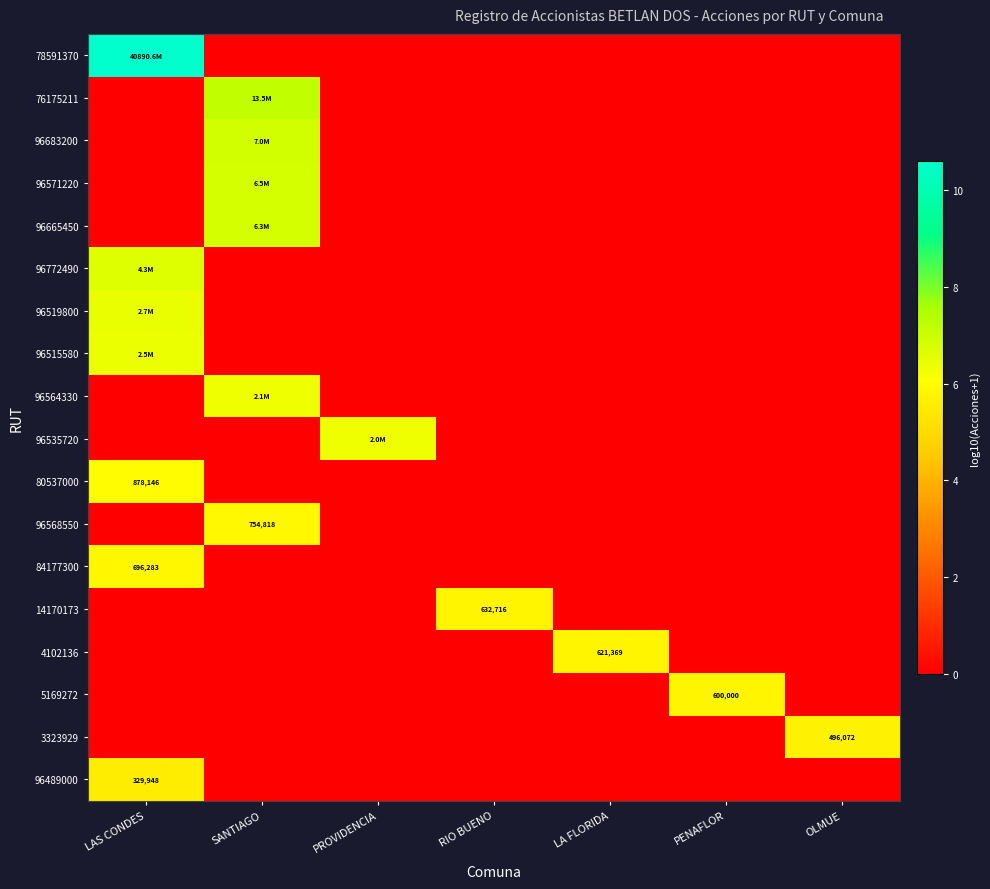

The 14170173 series shows -3.1 at LA FLORIDA. True or false?

False